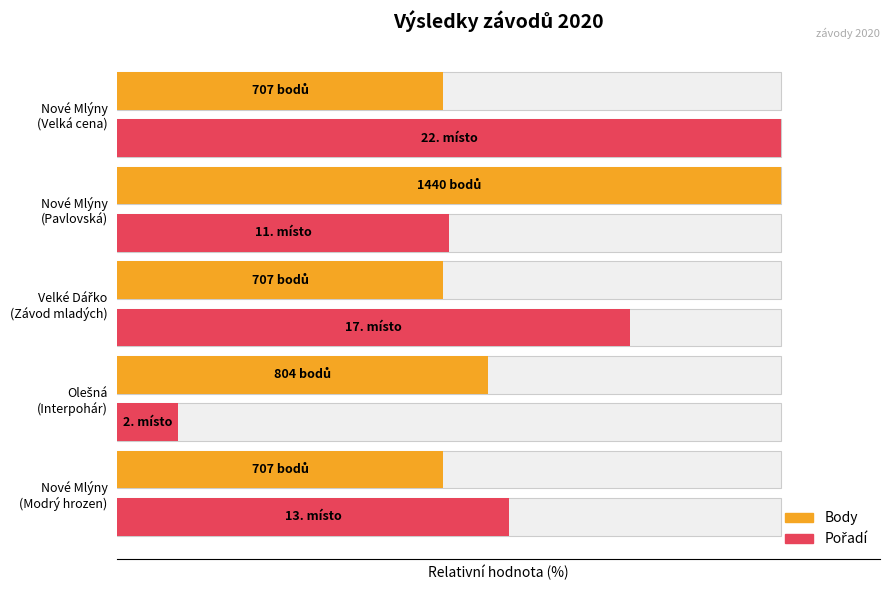

What is the maximum value shown in the chart?

100.0